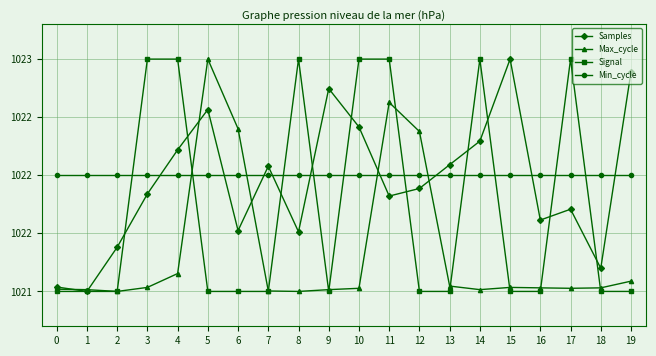

What are all the series names shown in the legend?

Samples, Max_cycle, Signal, Min_cycle